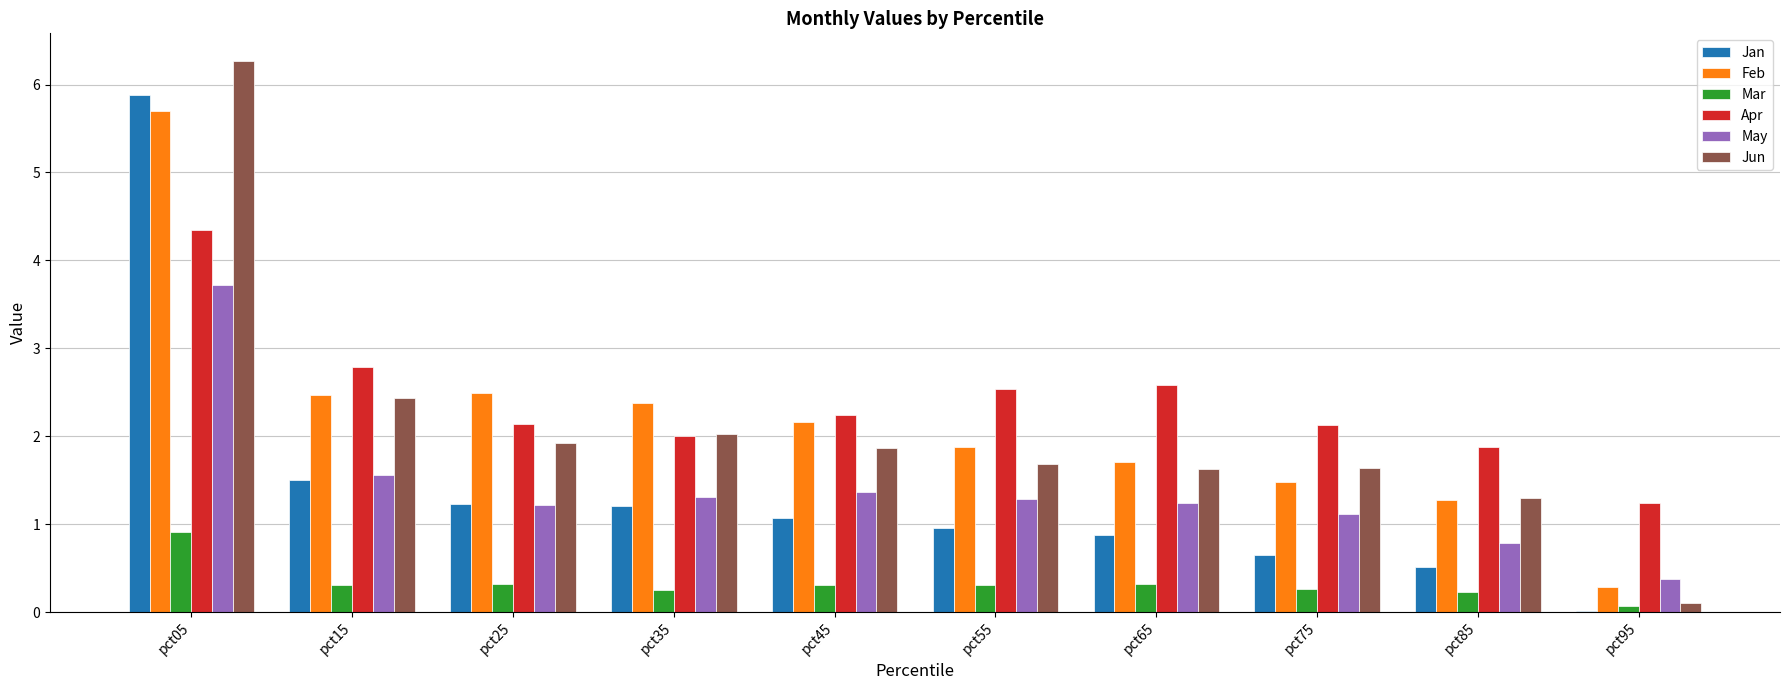

At which category is the sum across all series the highest?

pct05